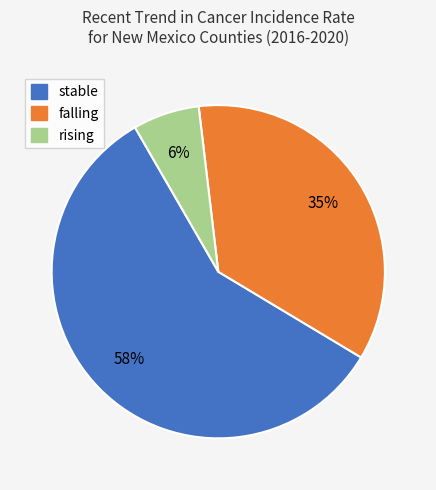

The falling slice represents 43% of the pie. True or false?

False